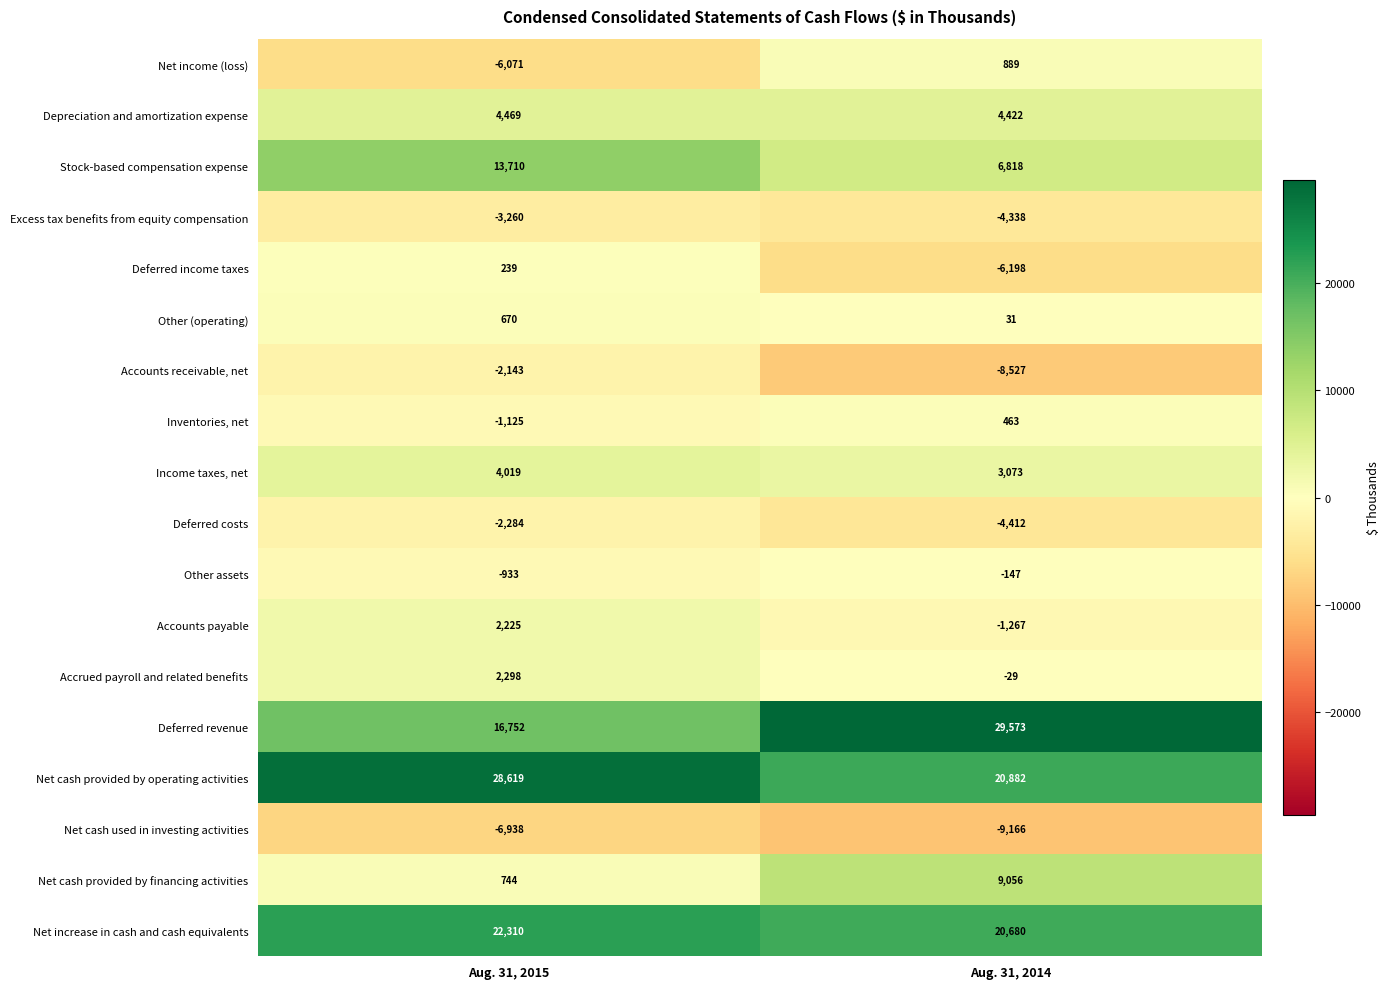

What is the spread (max minus min) of values at Aug. 31, 2014?

38739